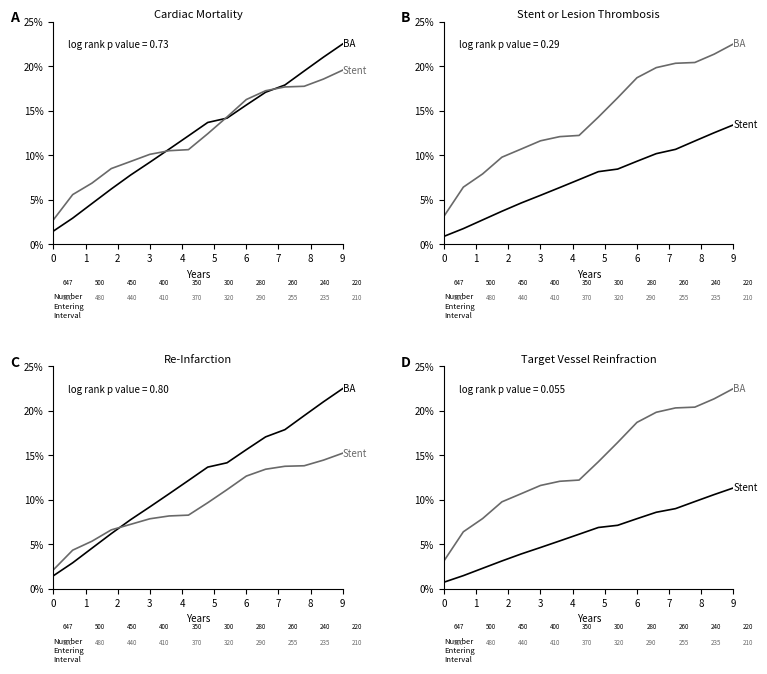

What is the average value of the BA series?

0.1